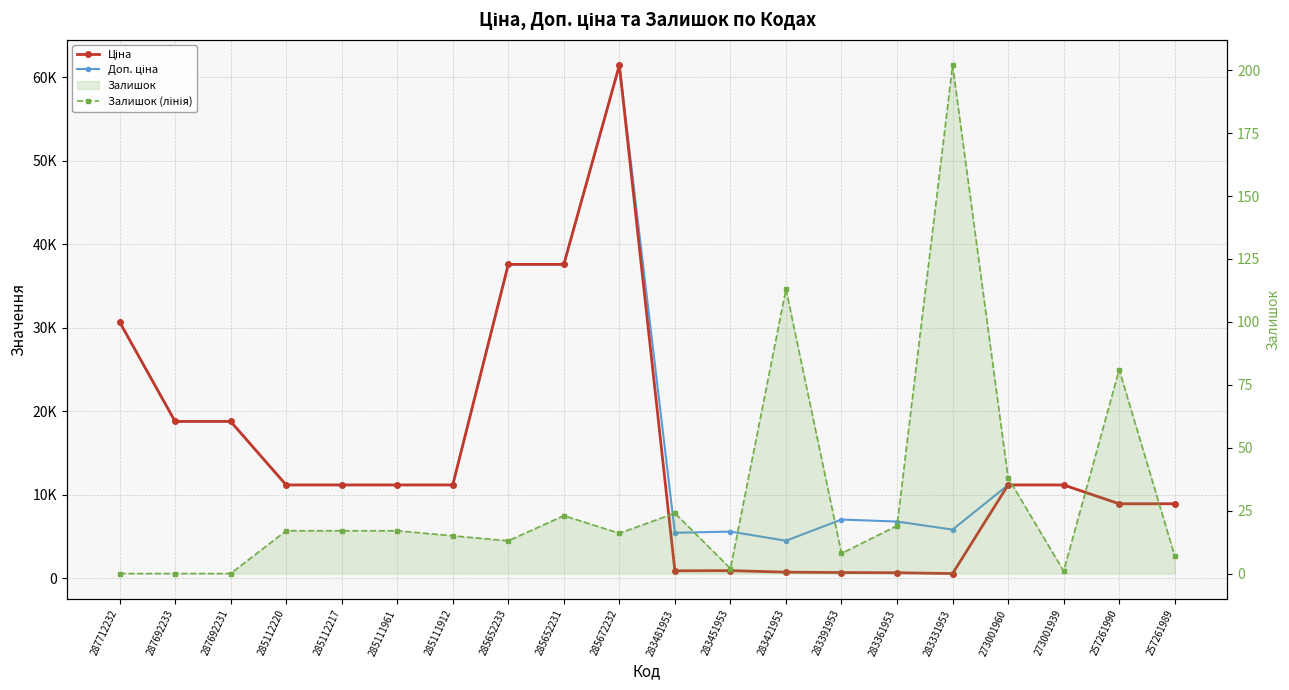

Is this an area chart (filled region under the line)?

No